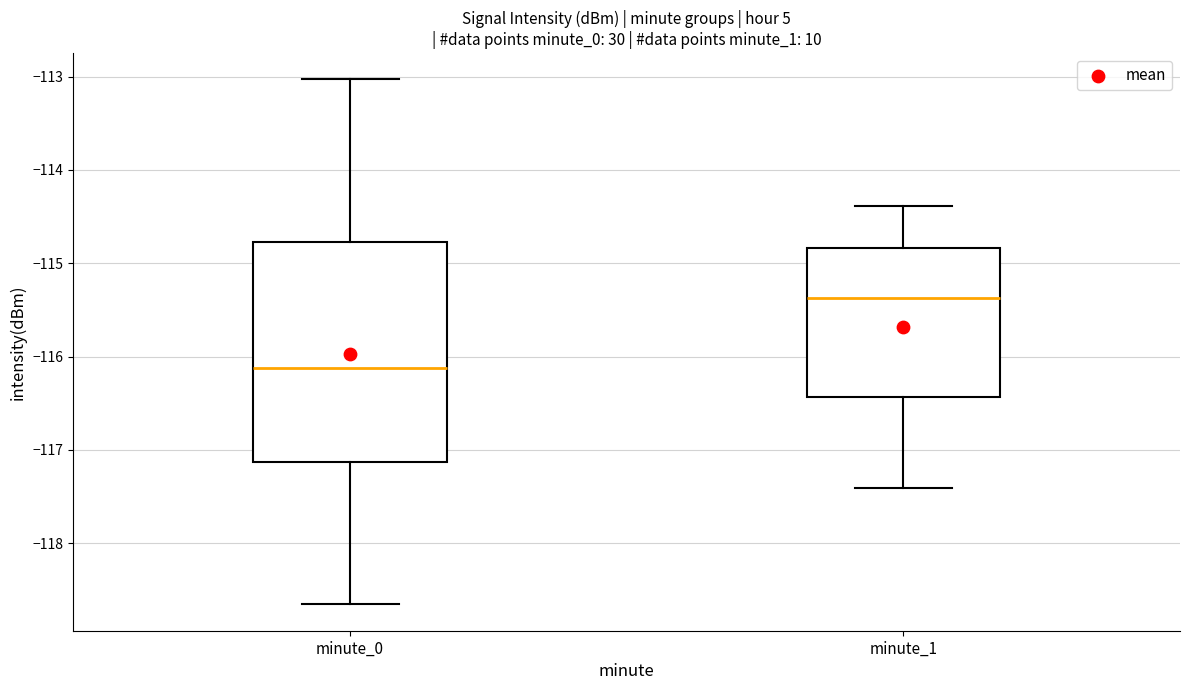

Where is the lower edge of the box for minute_0 on the y-axis? The values are not printed on the chart, so give them approximately, as read against the axis.

-117.1